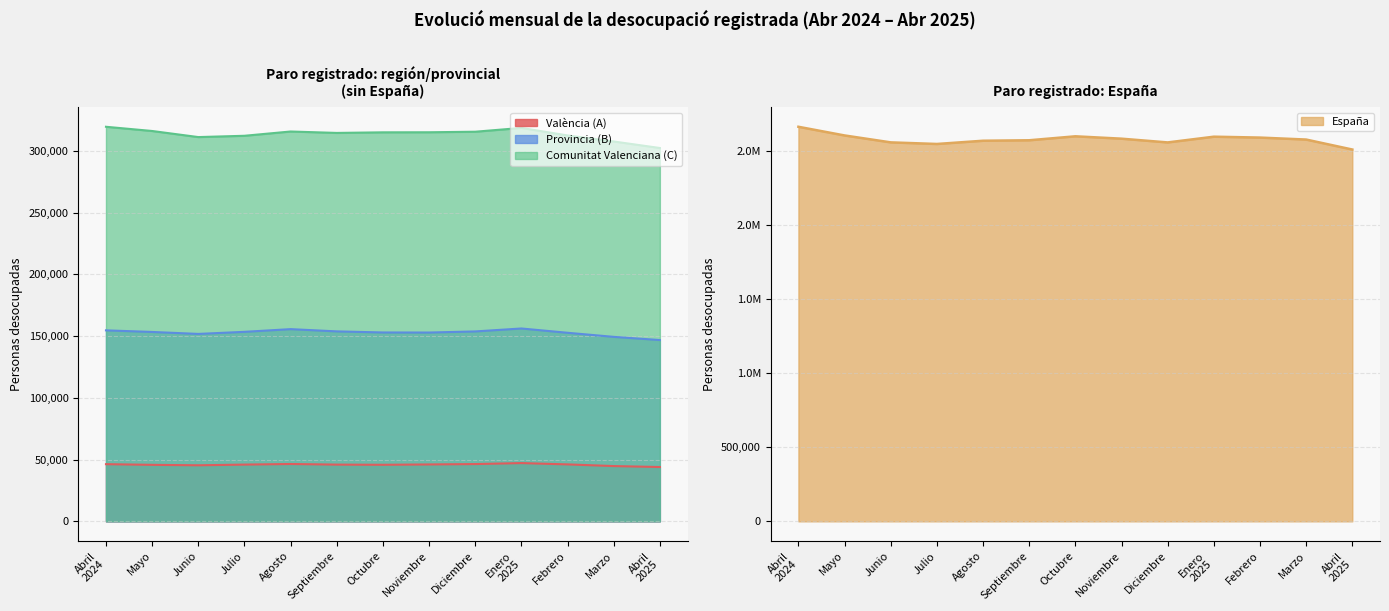

True or false: Comunitat Valenciana (C) and Provincia (B) intersect in this chart.

False